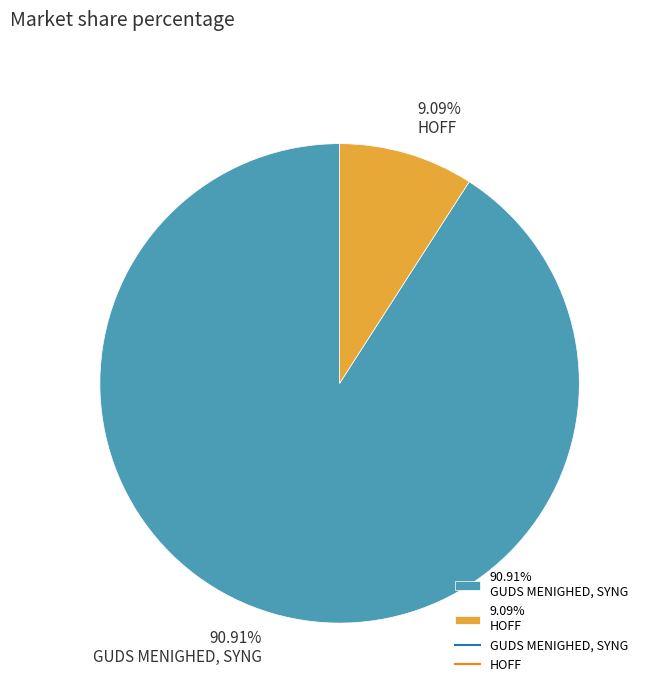

Rank the categories by value from lowest to highest.

9.09% HOFF, 90.91% GUDS MENIGHED, SYNG